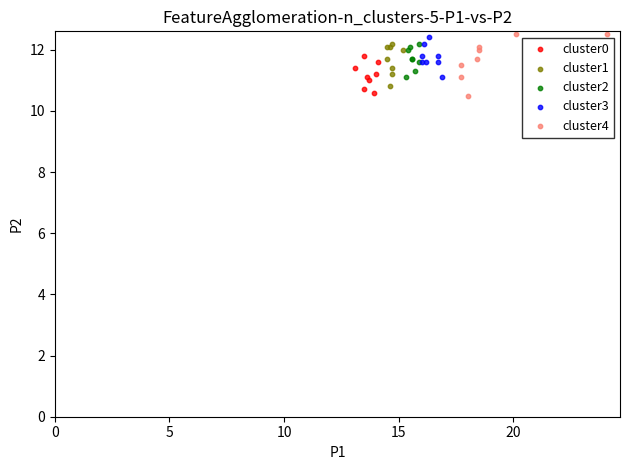

Which series has the largest Y range (max minus min)?

cluster4